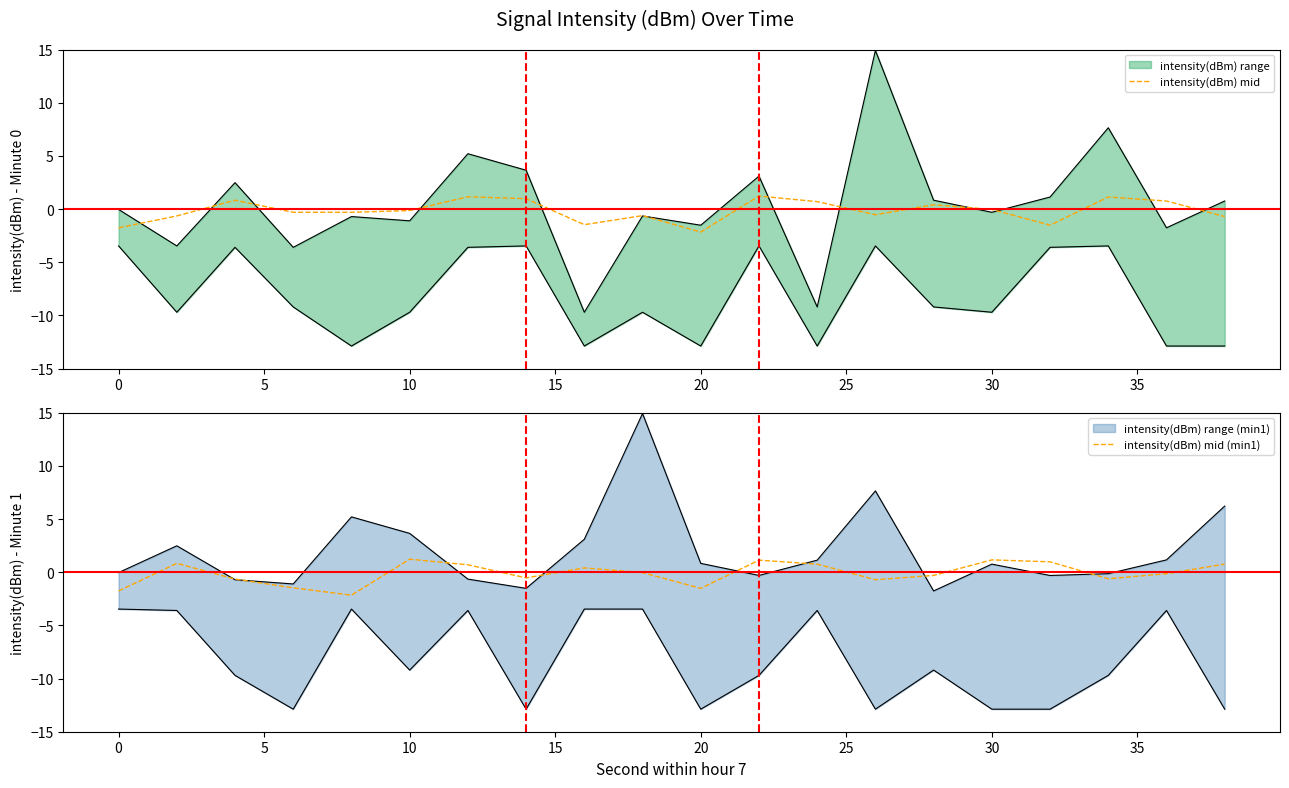

Is it true that intensity(dBm) mid equals -2.2 at 20?

True